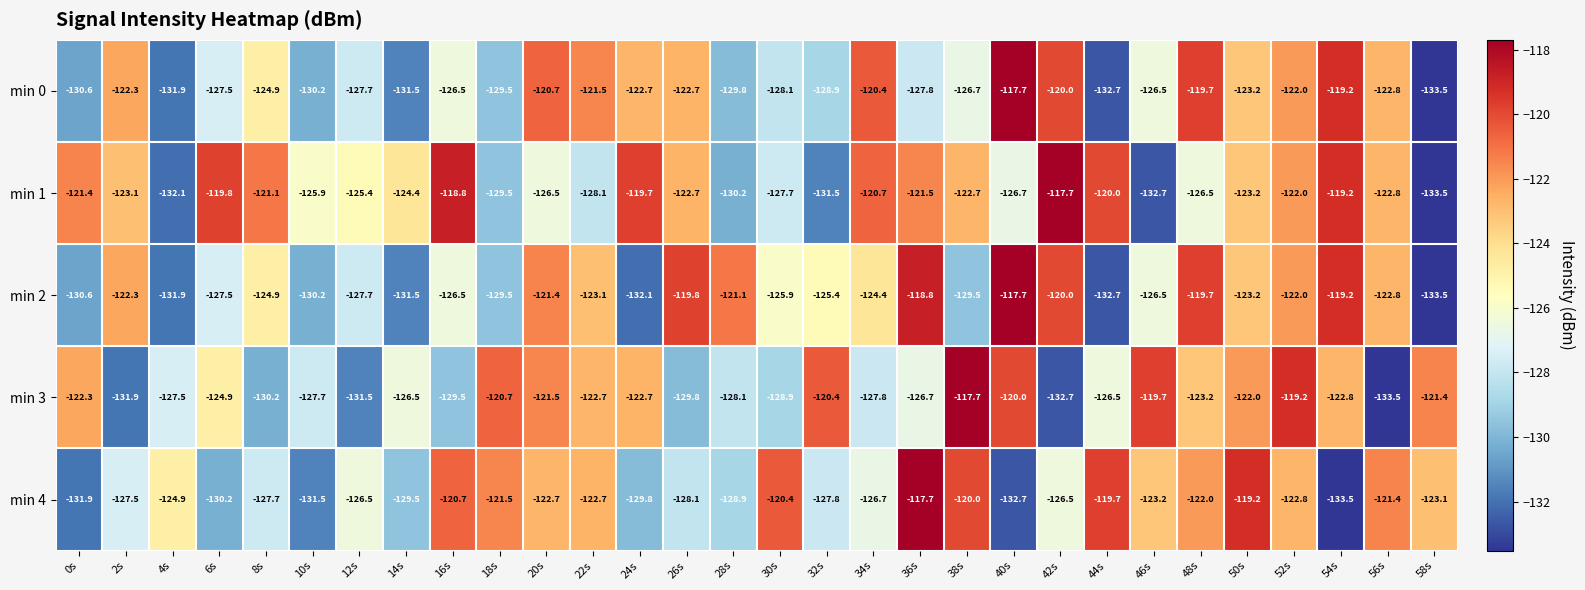

What is the maximum value for min 1?

-117.7